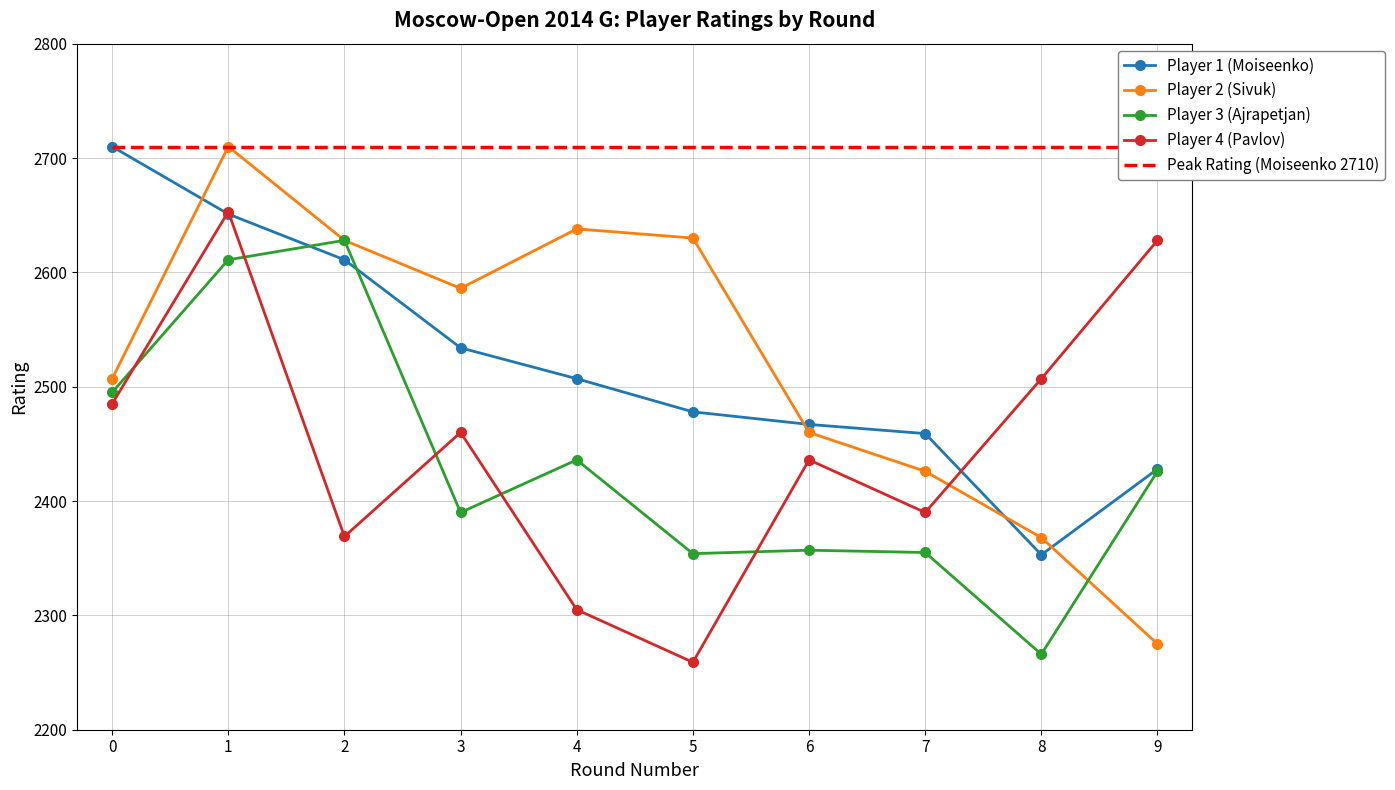

How many times do Player 4 (Pavlov) and Player 1 (Moiseenko) cross each other?

3